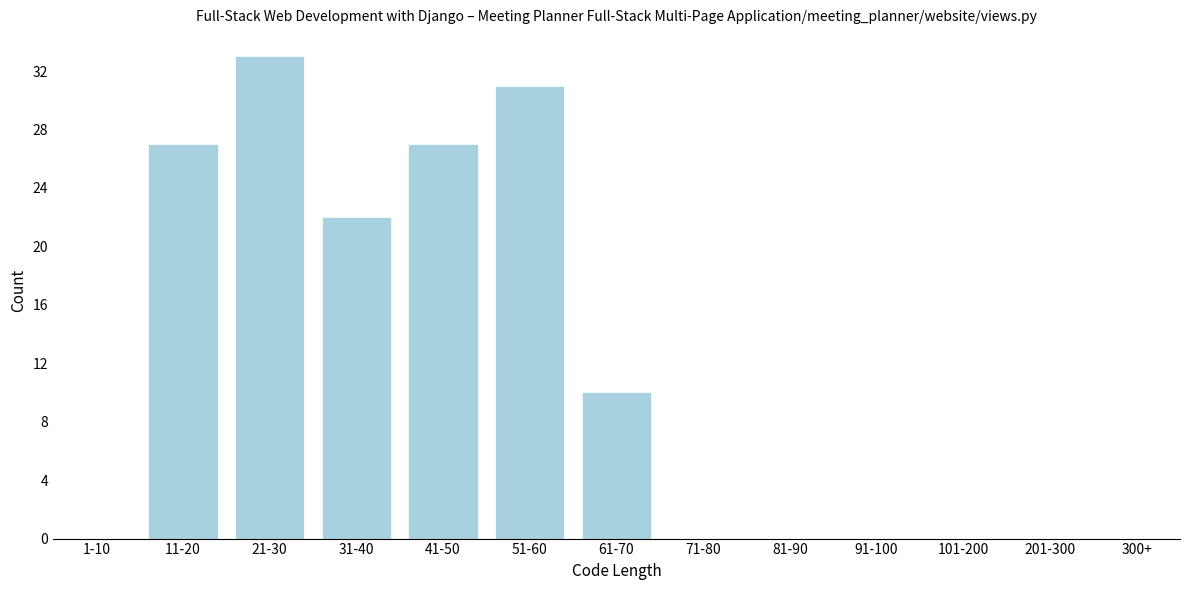

Reading left to right, list all the values displayed in this chart.

1-10=0	11-20=27	21-30=33	31-40=22	41-50=27	51-60=31	61-70=10	71-80=0	81-90=0	91-100=0